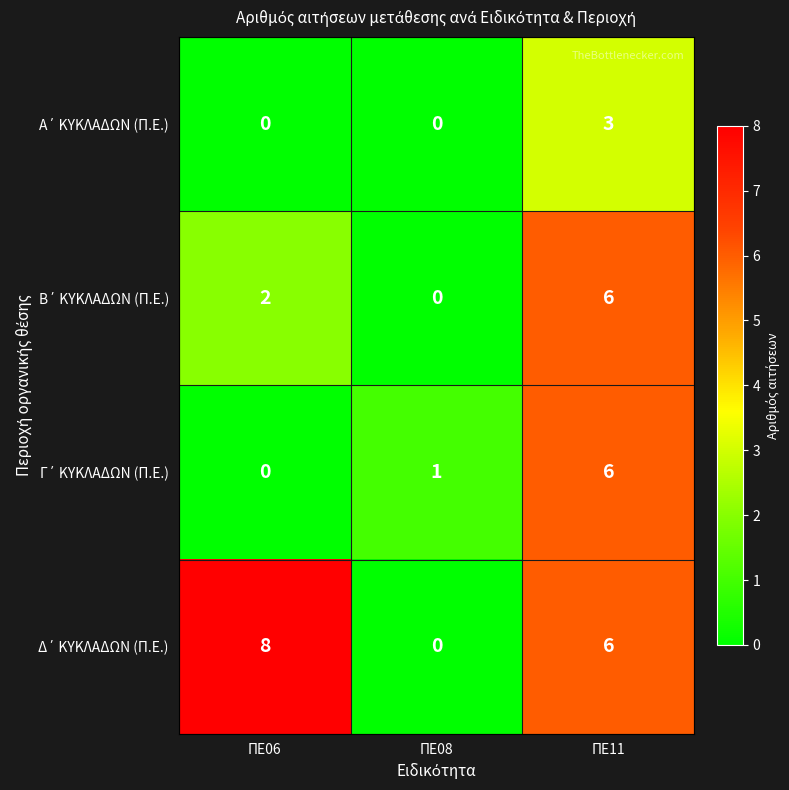

At which category does the chart reach its peak across all series?

ΠΕ06